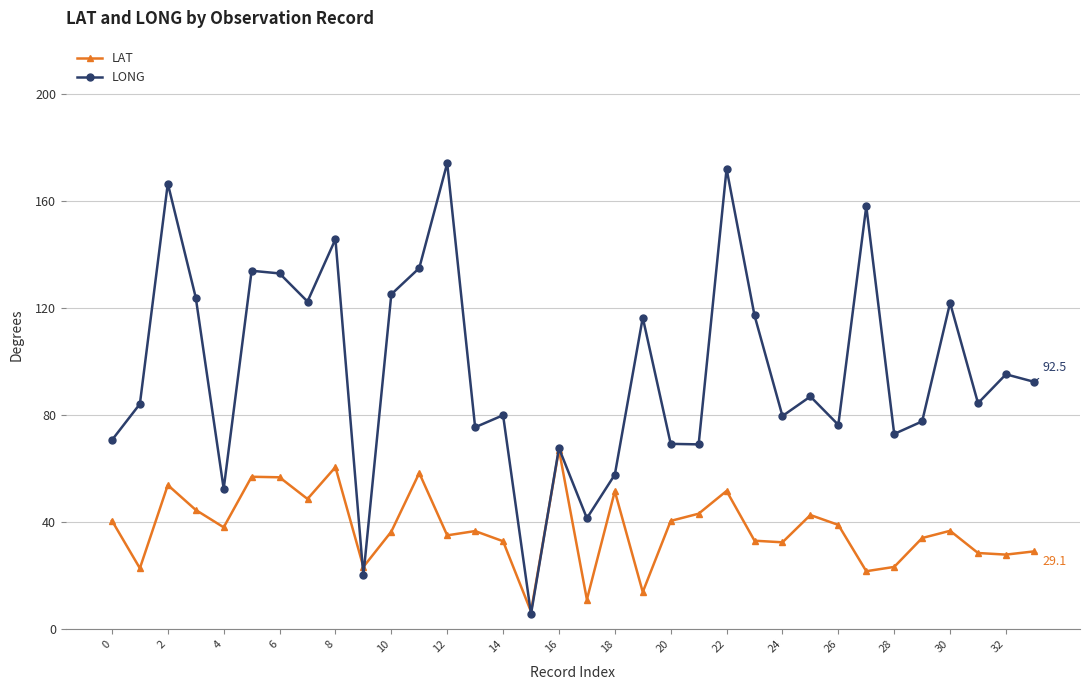

What is the value of the LONG point at the 9th from the left?

145.8